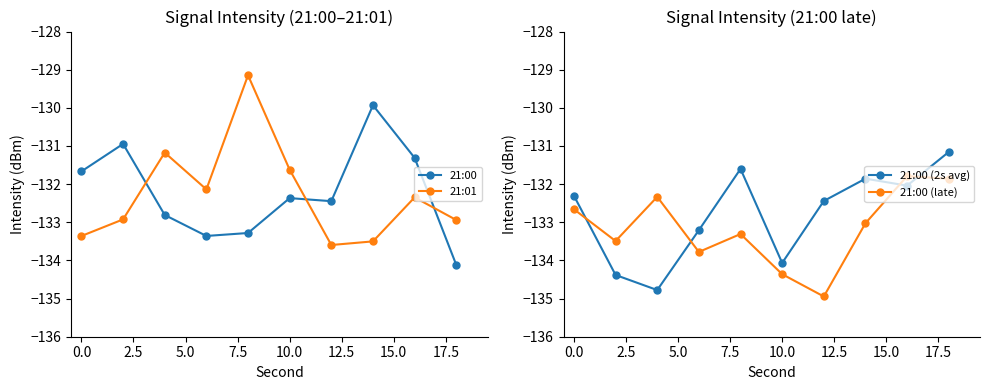

How many interior local valleys does the 21:01 series have?

2